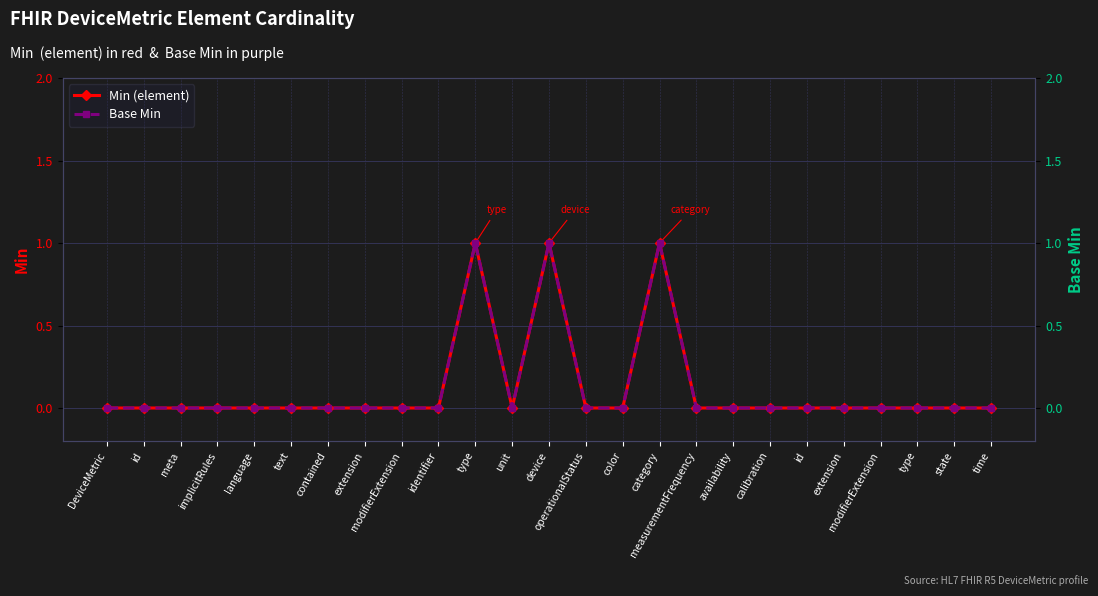

How many series are shown in this chart?

2